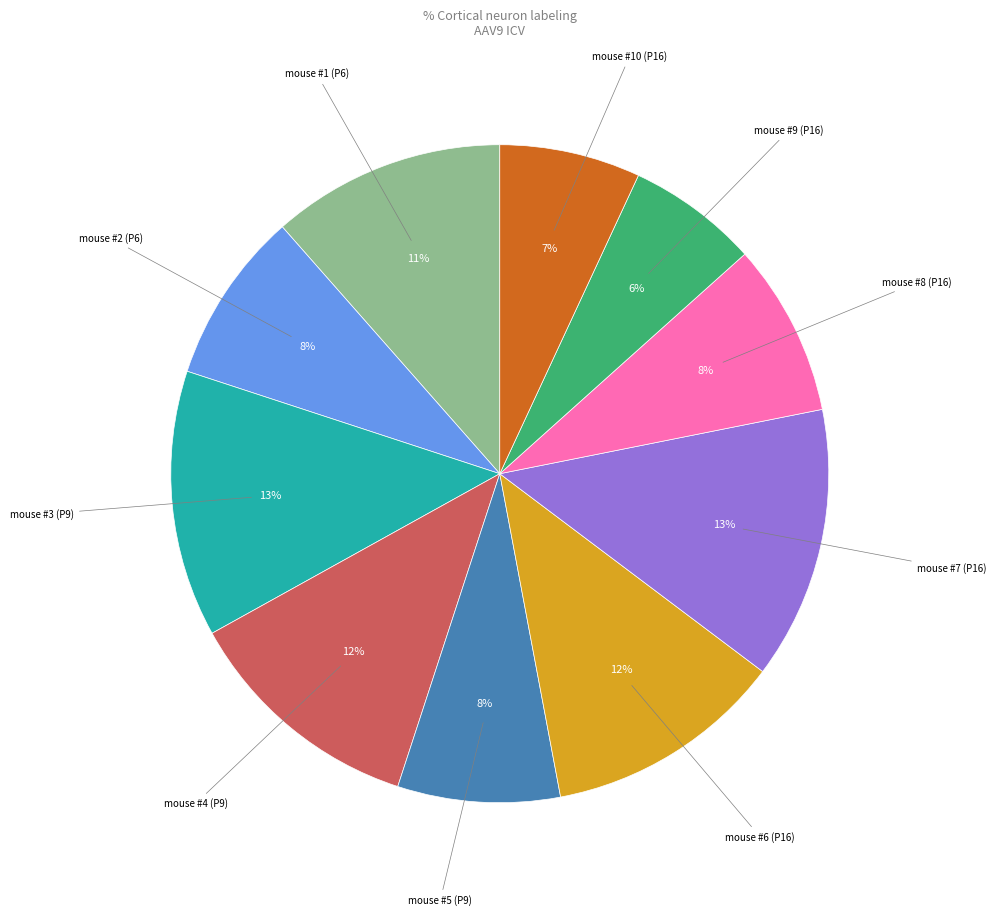

Is there any slice that represents more than half of the pie?

No